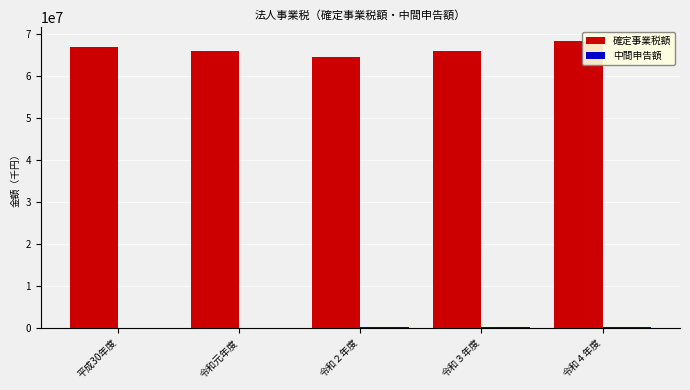

At which label does 確定事業税額 reach its peak?

令和４年度